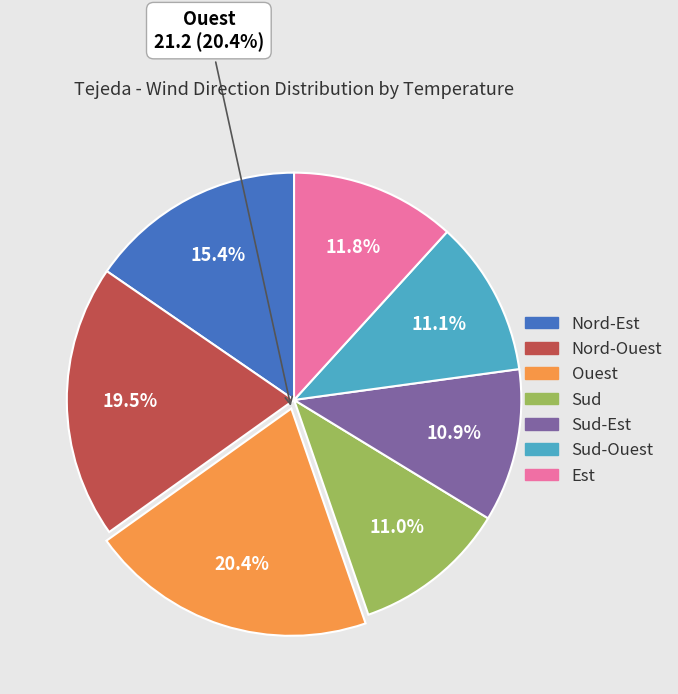

What is the ratio of the value at Nord-Ouest to the value at Ouest?

1.0